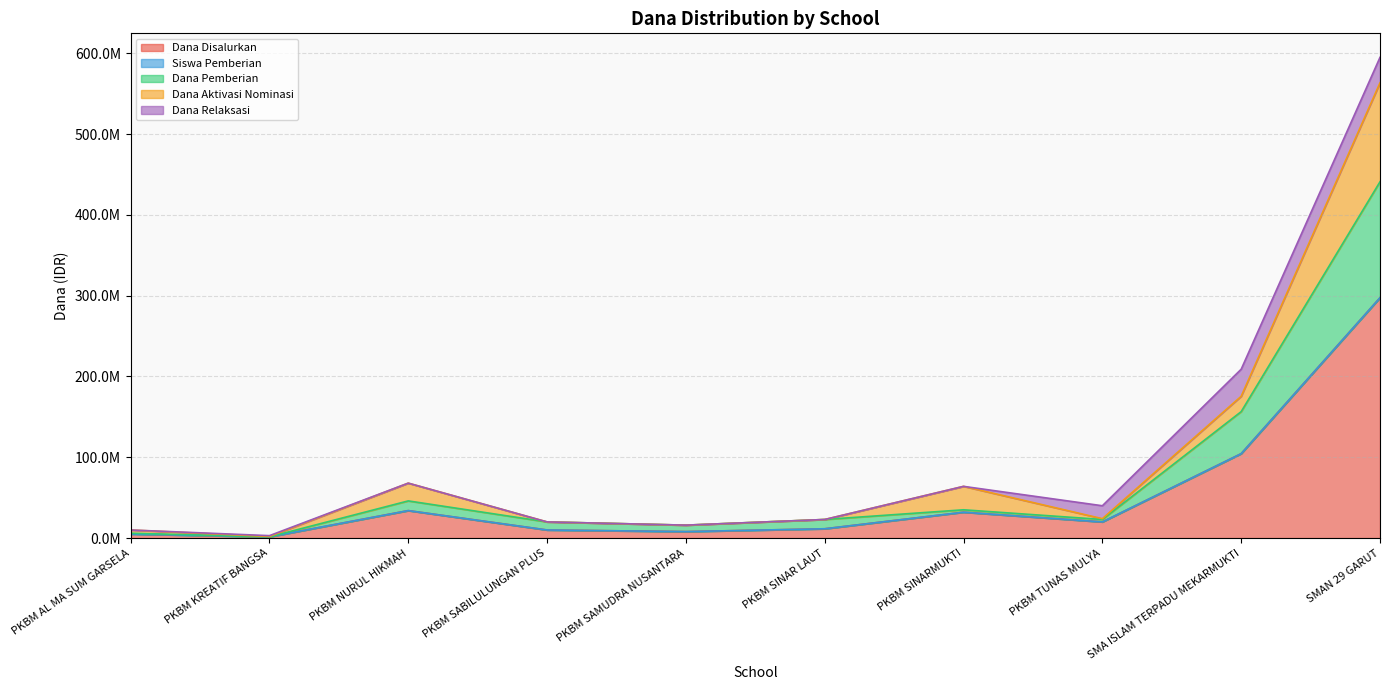

What is the sum of the Dana Disalurkan values at SMA ISLAM TERPADU MEKARMUKTI and PKBM AL MA SUM GARSELA?

109500000